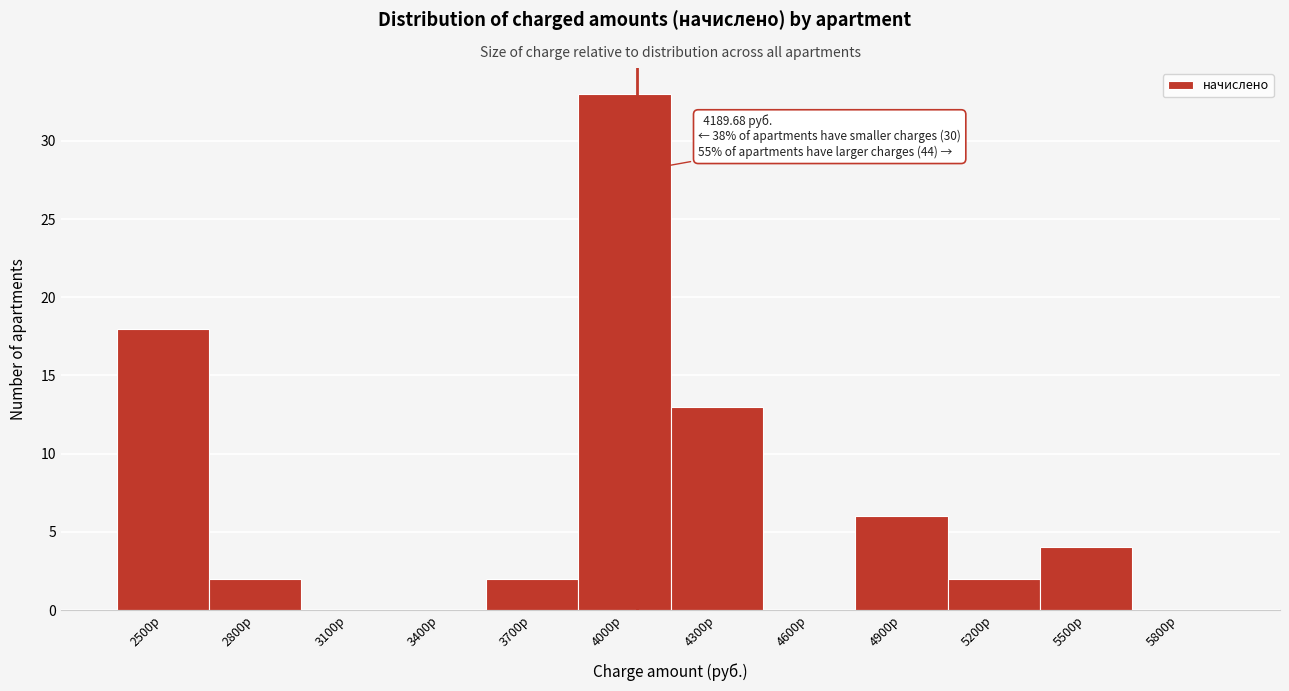

Reading left to right, list all the values displayed in this chart.

2500р=18	2800р=2	3100р=0	3400р=0	3700р=2	4000р=33	4300р=13	4600р=0	4900р=6	5200р=2	5500р=4	5800р=0